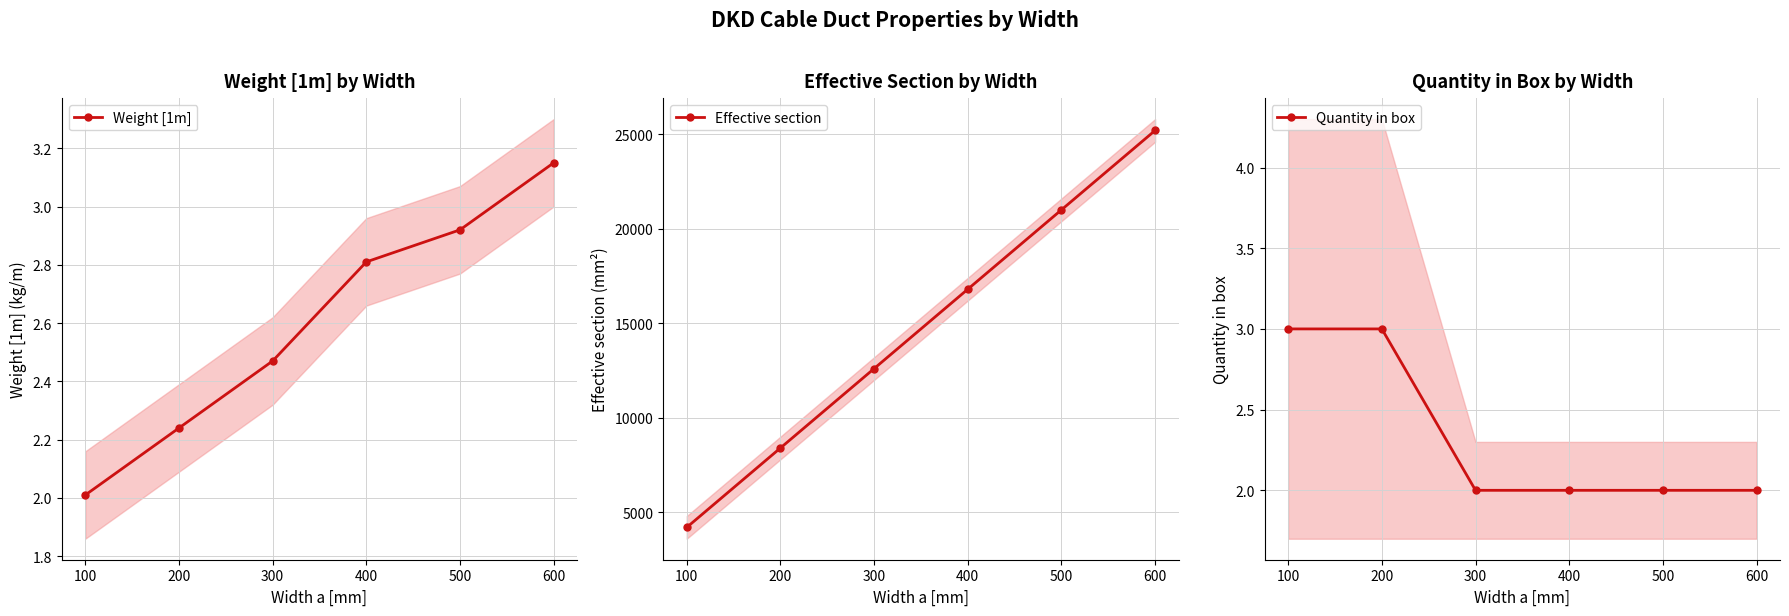

True or false: Effective section and Weight [1m] intersect in this chart.

False